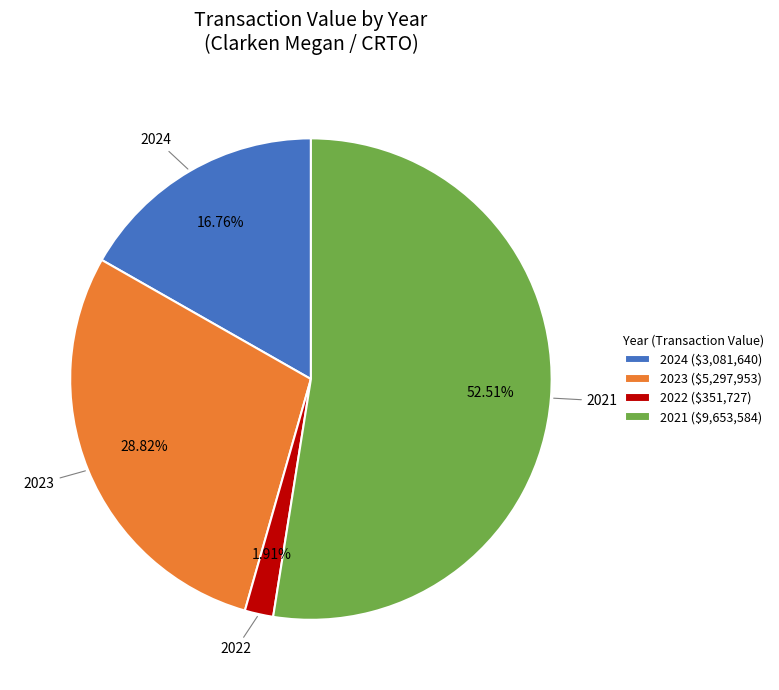

Which category accounts for the majority?

2021 ($9,653,584)